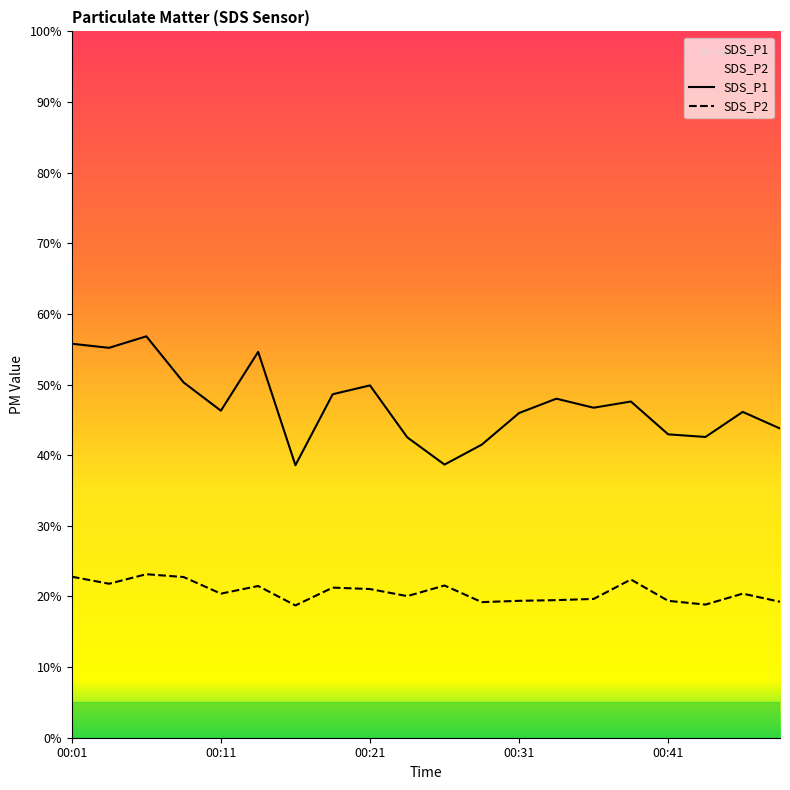

True or false: SDS_P2 and SDS_P1 intersect in this chart.

False